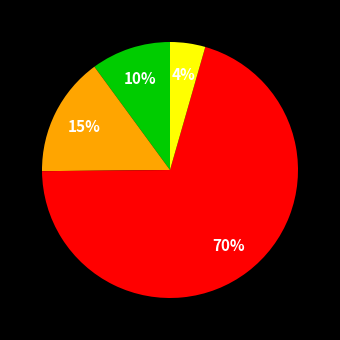

Is there a majority slice in this chart?

Yes